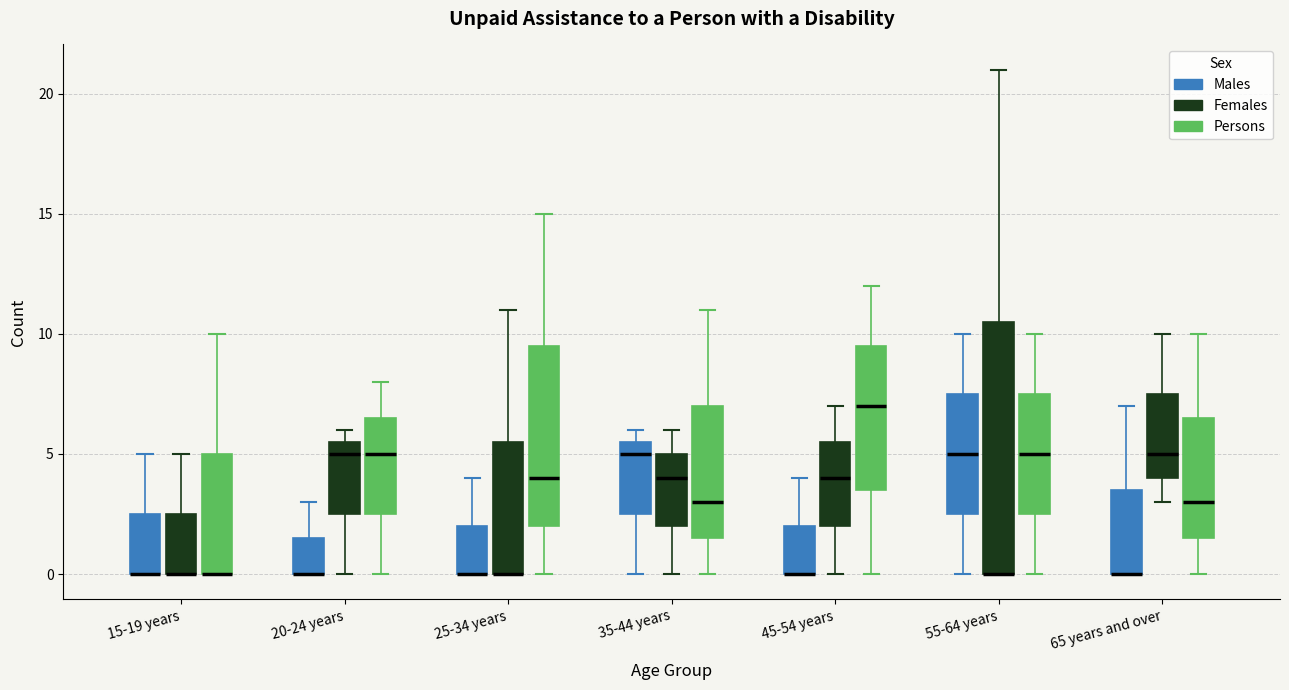

Where does the lower whisker of the box for 45-54 years (Females) end on the y-axis? The values are not printed on the chart, so give them approximately, as read against the axis.

0.0